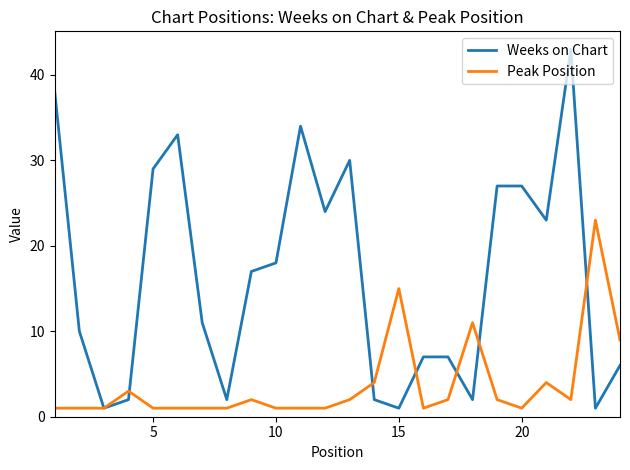

How many lines are shown in the chart?

2